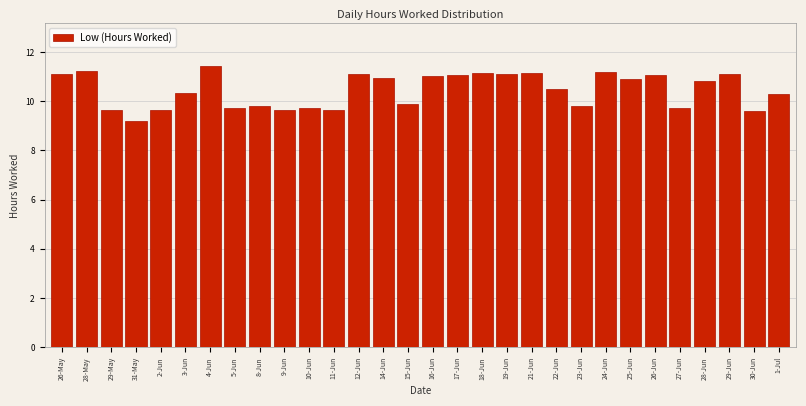

What is the label of the 17th bar from the left?

17-Jun